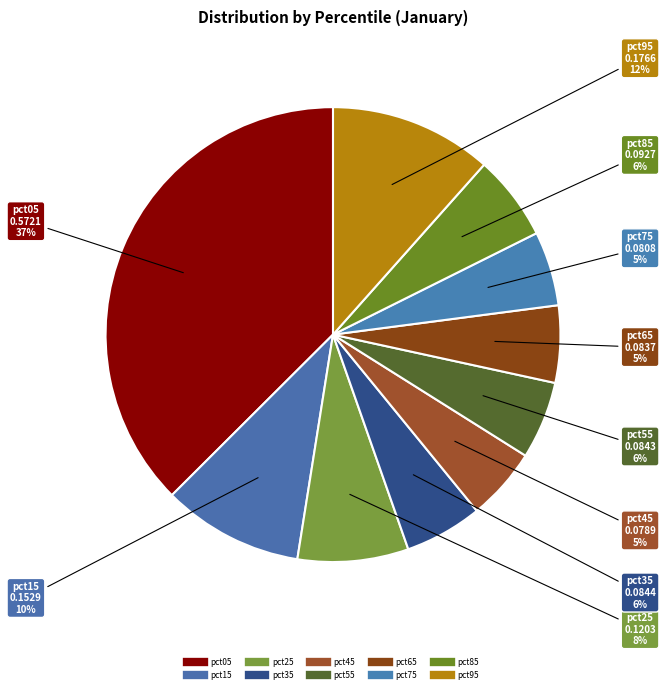

True or false: pct25 accounts for 8% of the total.

True